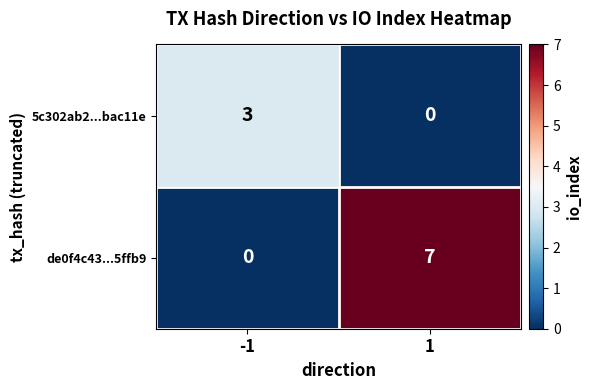

Reading right to left, extract all data points from this chart.

5c302ab2...bac11e: 1=0	-1=3
de0f4c43...5ffb9: 1=7	-1=0